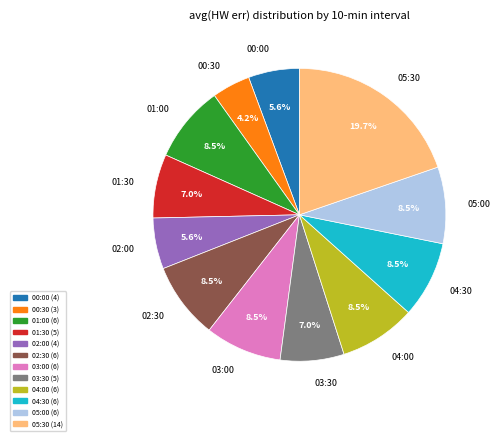

To the nearest percent, what is the difference between the largest and smallest slice percentages?

15%